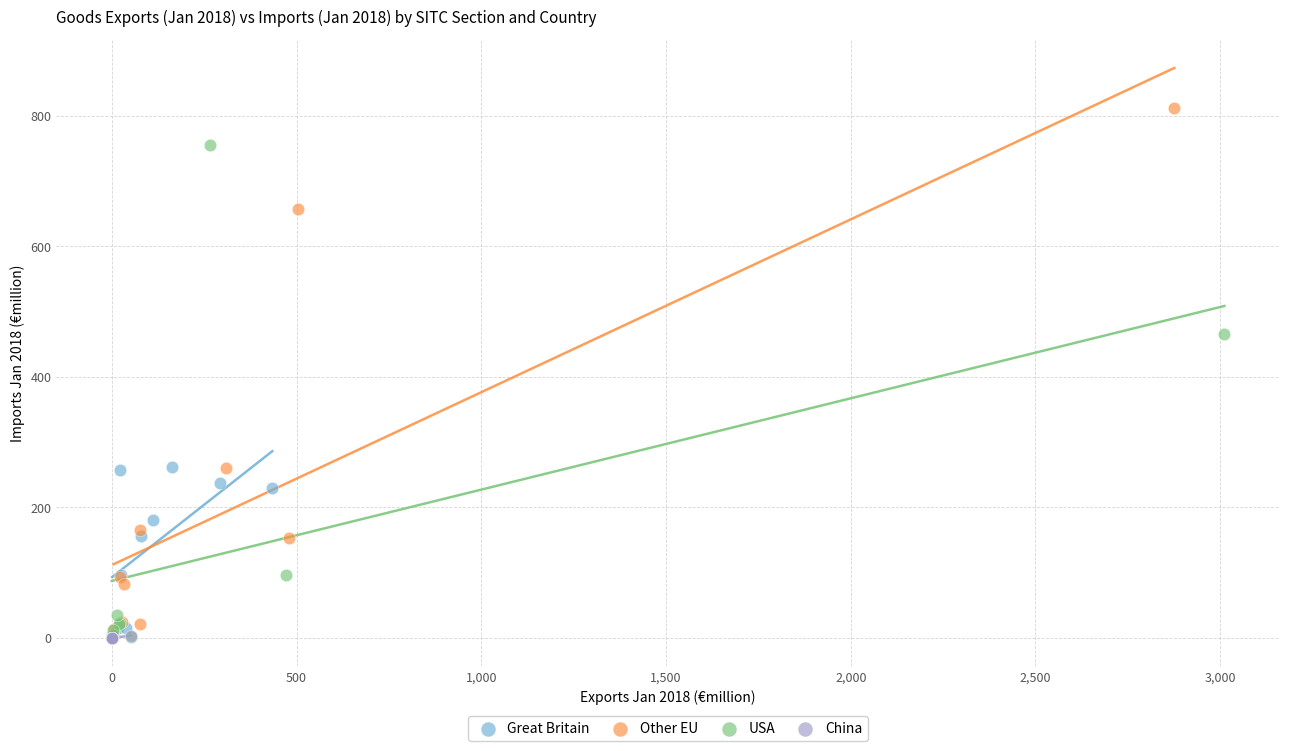

Which series reaches the maximum Y coordinate?

Other EU